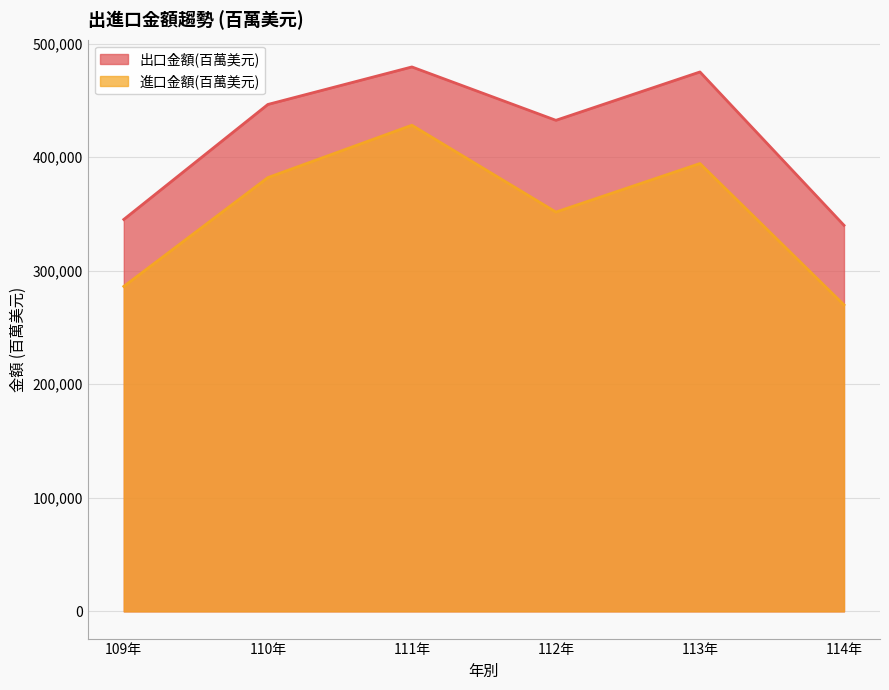

How many categories are shown in the chart?

6